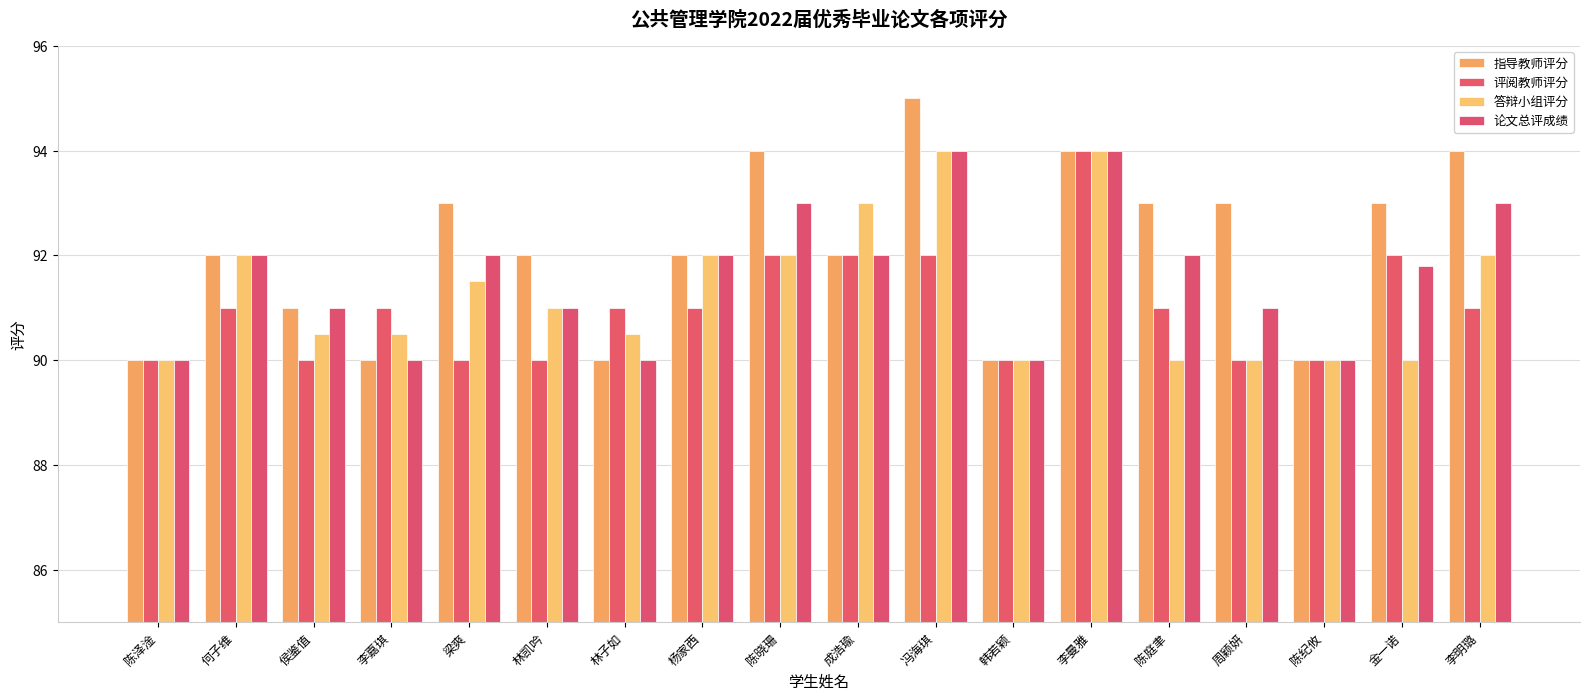

What is the difference between the maximum and second lowest values in the 评阅教师评分 series?

4.0